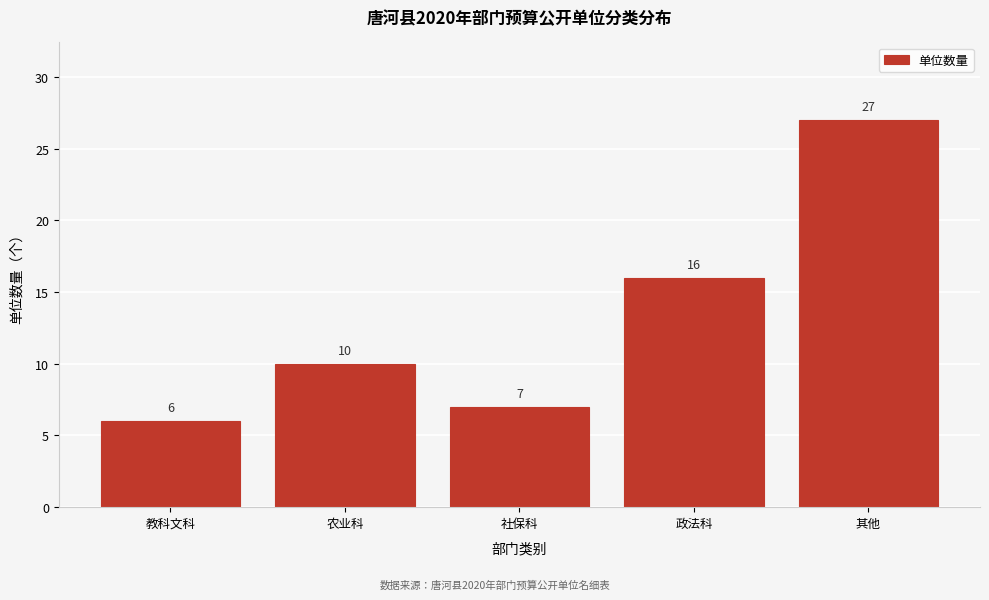

Reading left to right, transcribe all the data shown in this chart.

教科文科=6	农业科=10	社保科=7	政法科=16	其他=27